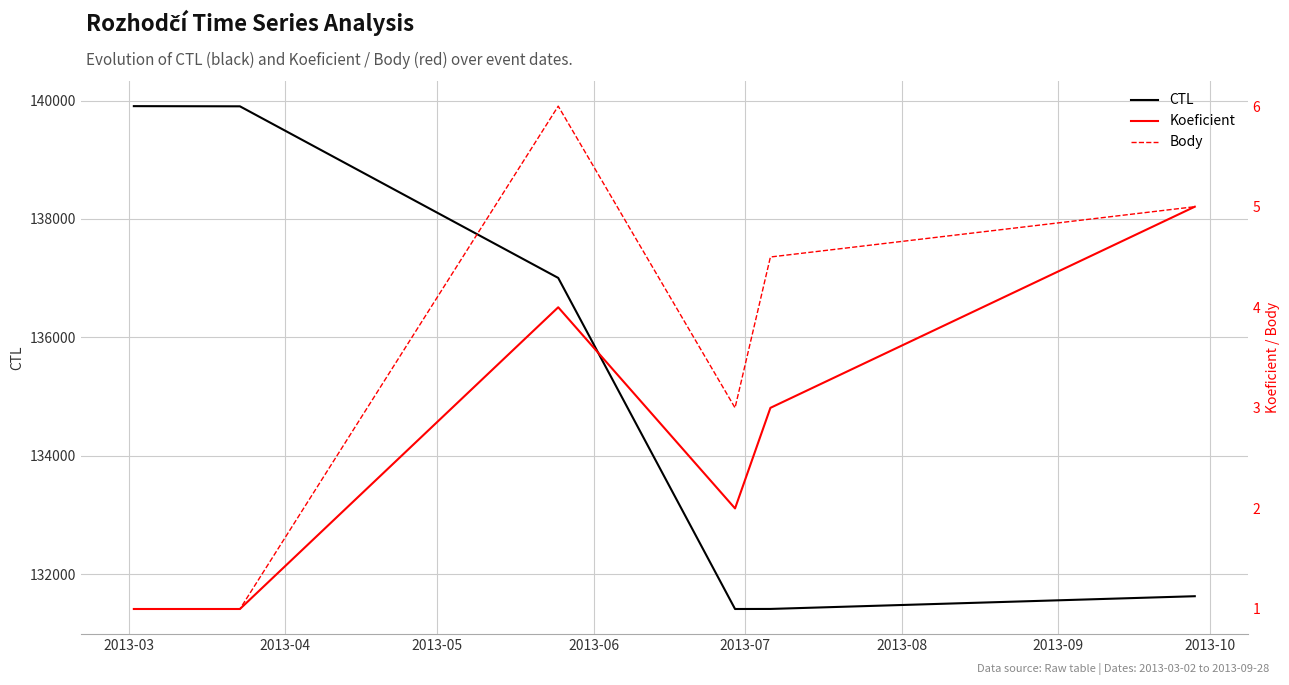

What is the lowest value of the CTL series?

131409